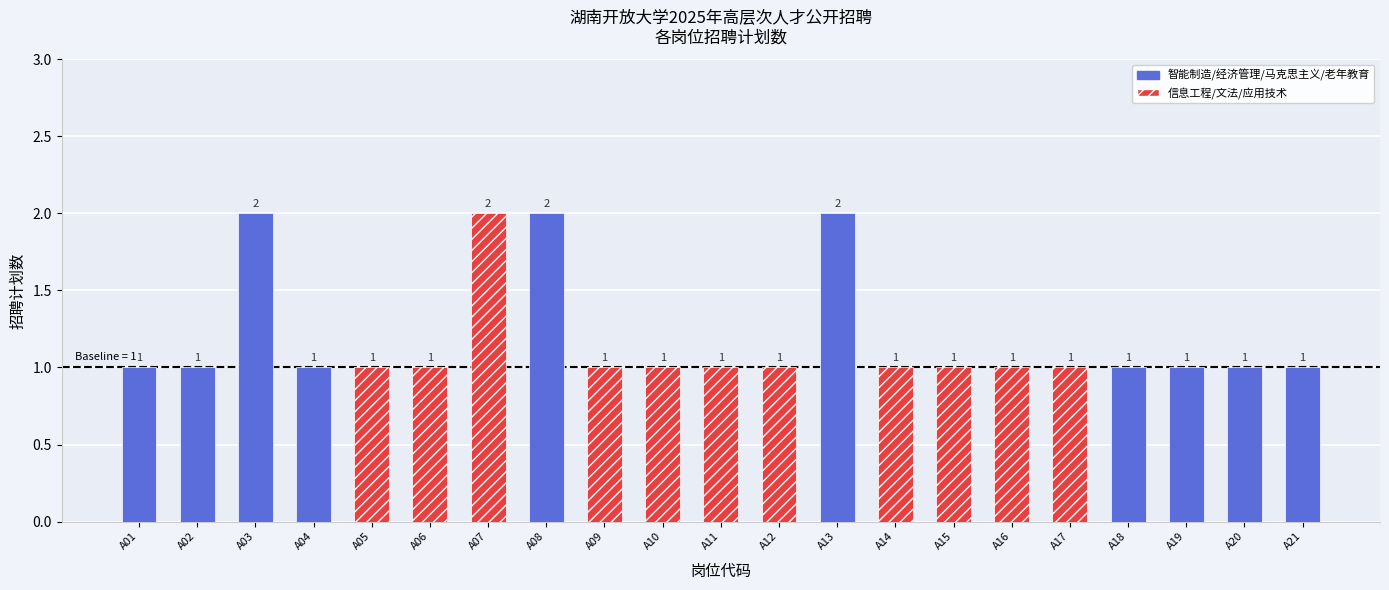

Between A03 and A05, which is larger?

A03